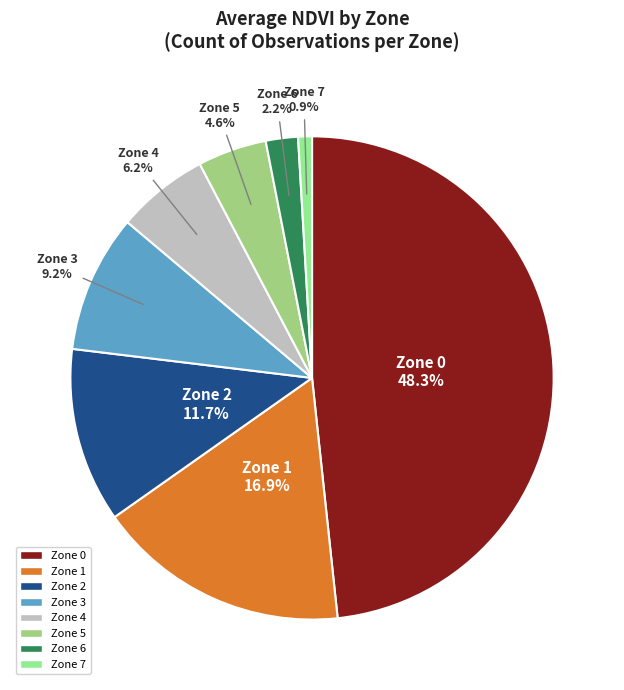

How many segments does this pie chart have?

8